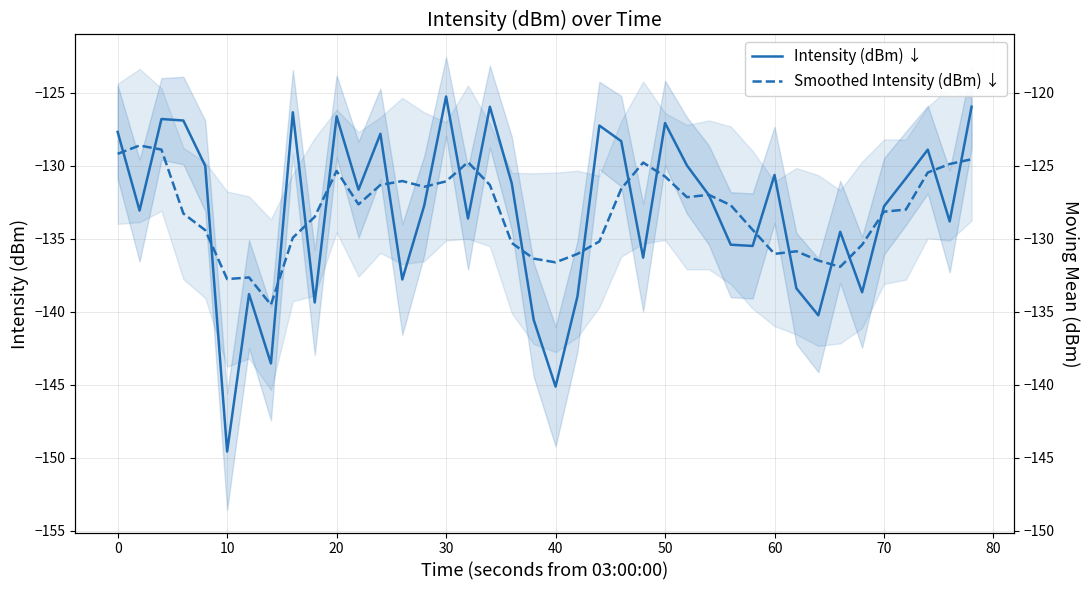

What is the difference between the second highest and minimum values in the Smoothed Intensity (dBm) ↓ series?

10.6